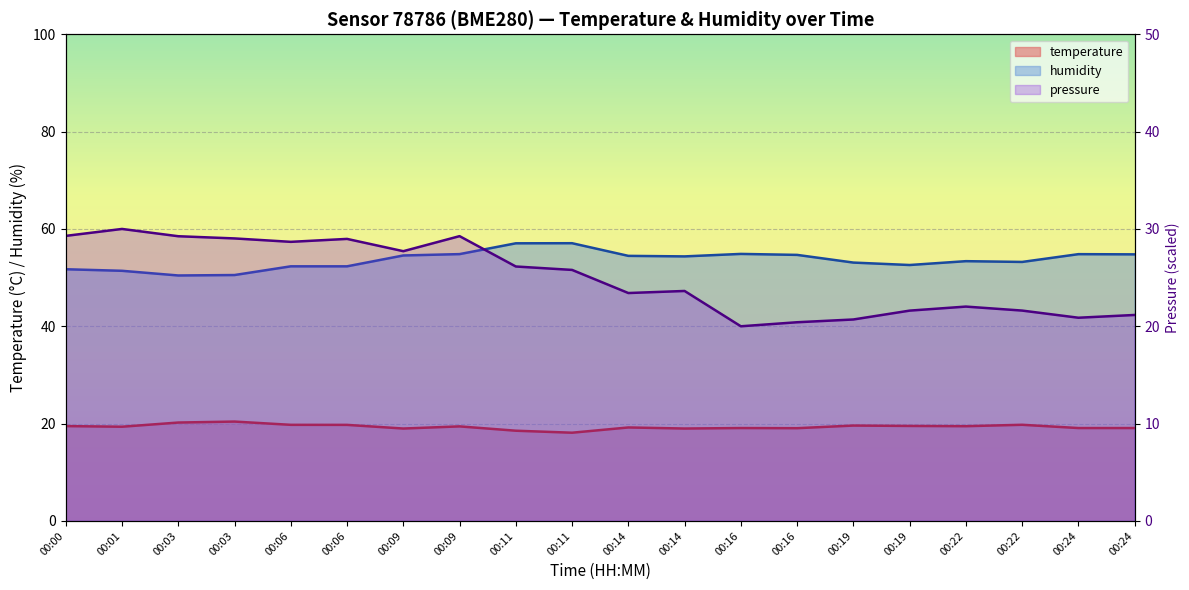

True or false: temperature has more than 0 points higher than both neighbors.

True